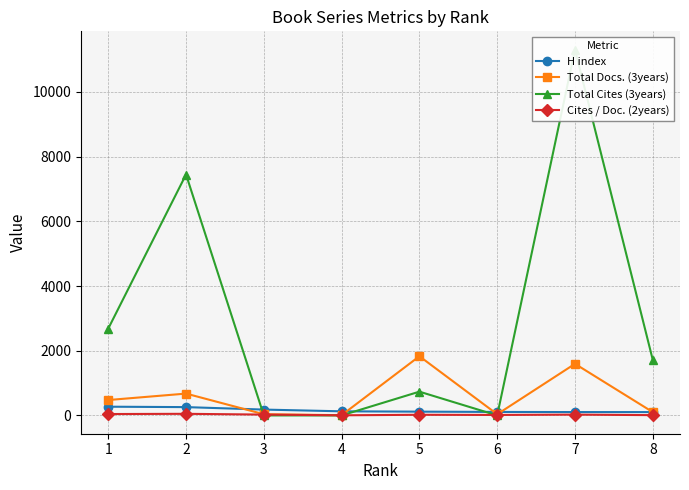

What is the spread (max minus min) of values at 1?

2641